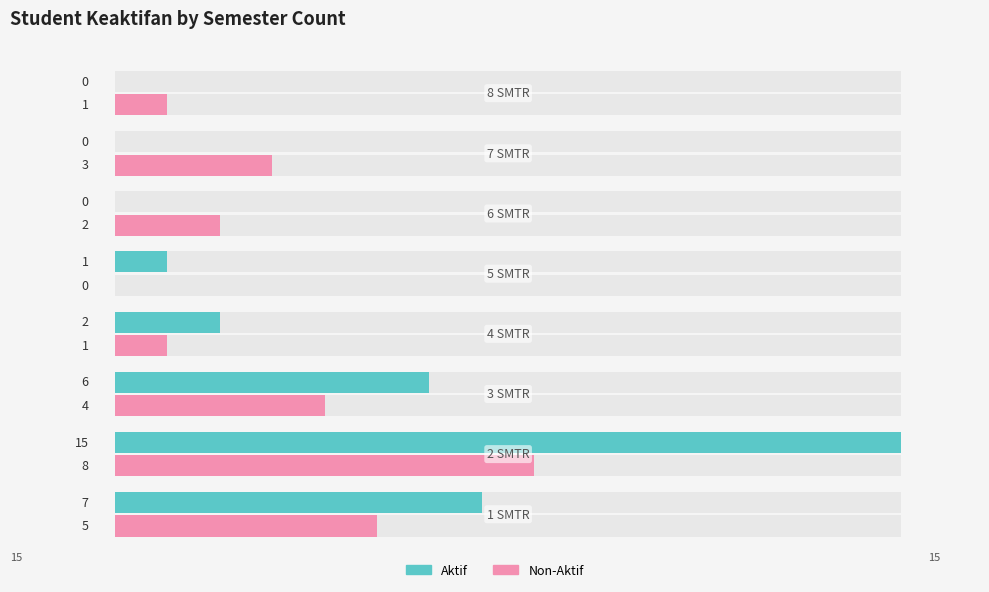

Which series has the largest total across all categories?

Aktif